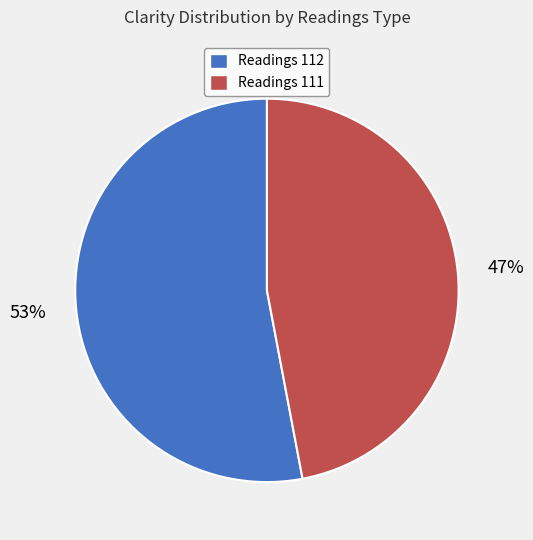

To the nearest percent, what is the difference between the largest and smallest slice percentages?

6%